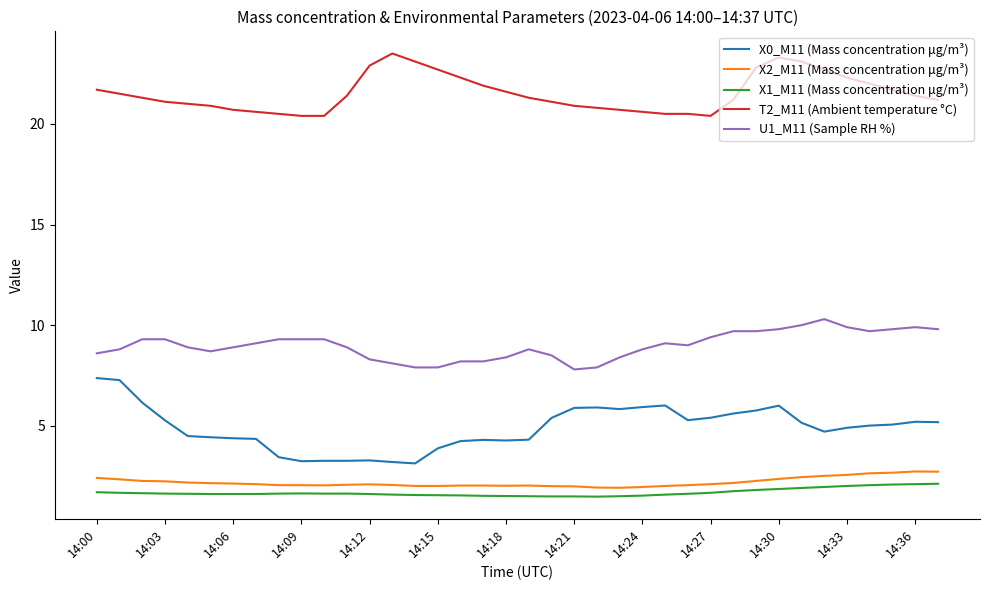

What are all the series names shown in the legend?

X0_M11 (Mass concentration μg/m³), X2_M11 (Mass concentration μg/m³), X1_M11 (Mass concentration μg/m³), T2_M11 (Ambient temperature °C), U1_M11 (Sample RH %)